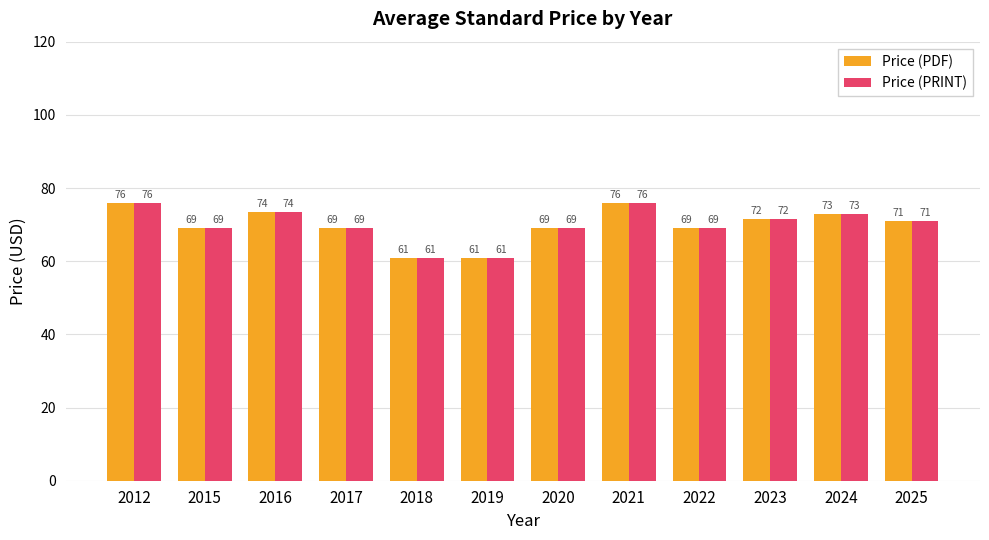

What is the greatest value displayed?

76.0